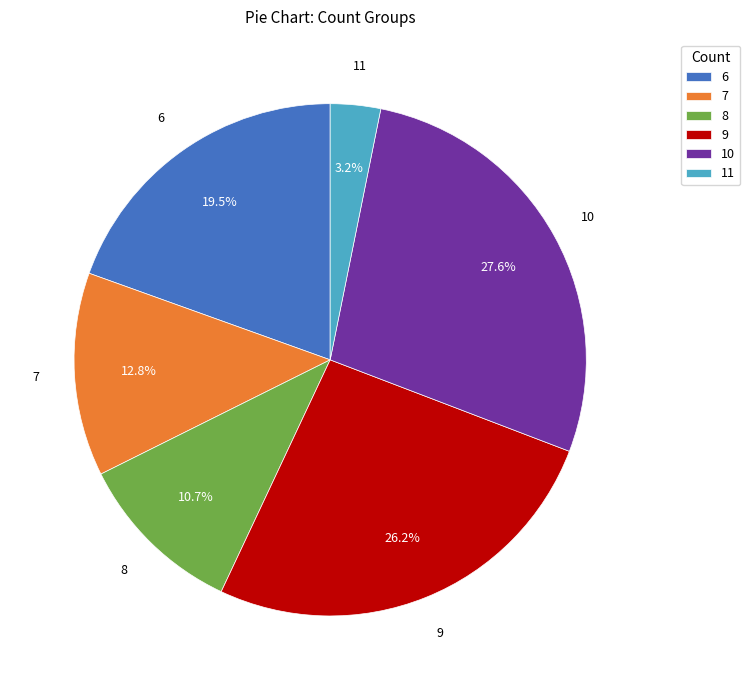

To the nearest percent, what is the difference between the largest and smallest slice percentages?

24%